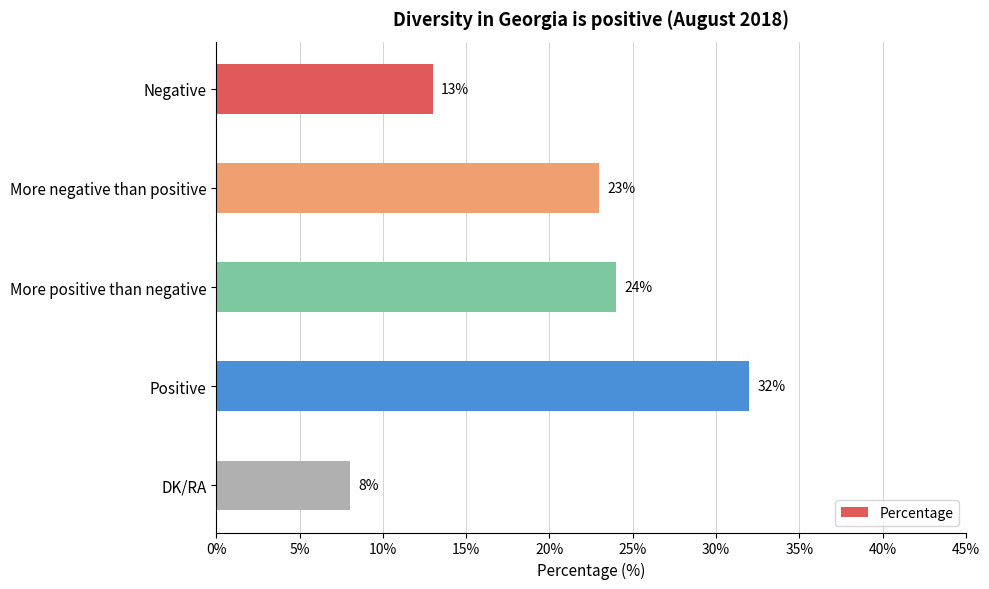

Rank the categories by value from lowest to highest.

DK/RA, Negative, More negative than positive, More positive than negative, Positive